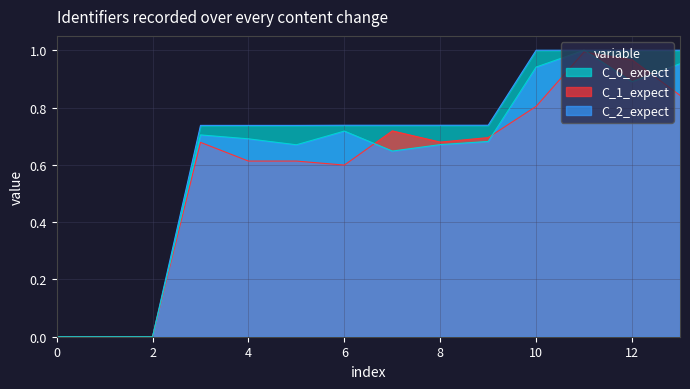

Is it true that C_0_expect equals 0.0 at 2?

True